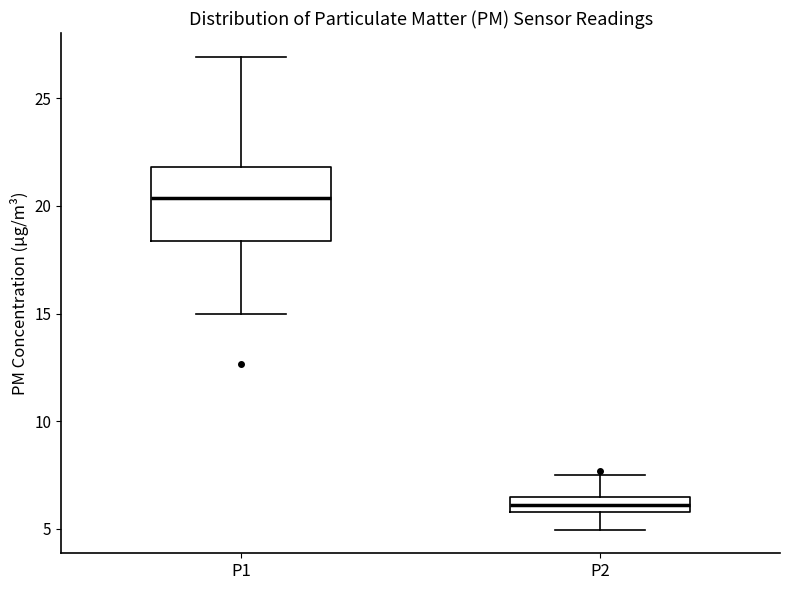

Where is the lower edge of the box for P1 on the y-axis? The values are not printed on the chart, so give them approximately, as read against the axis.

18.5